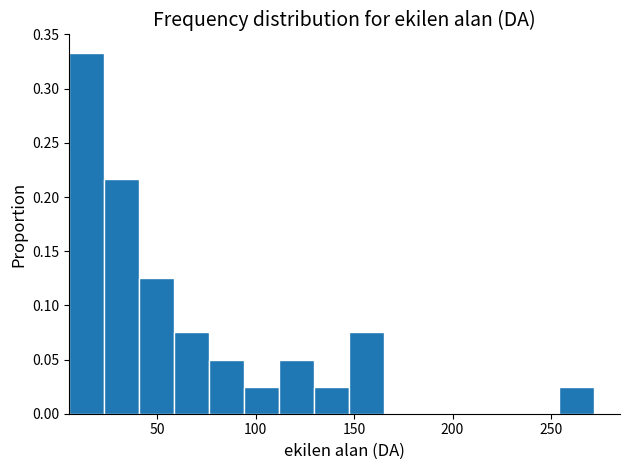

Read against the x-axis, roughly where is the centre of the tallest bar?

15